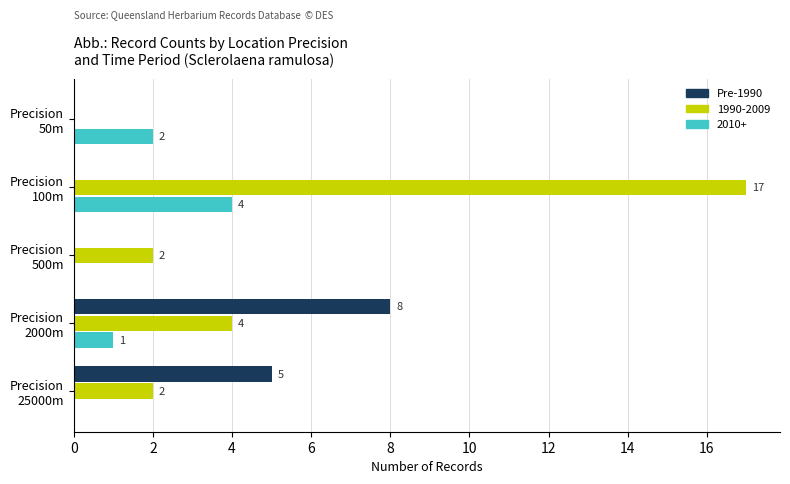

How many 2010+ values are between 0 and 2?

4